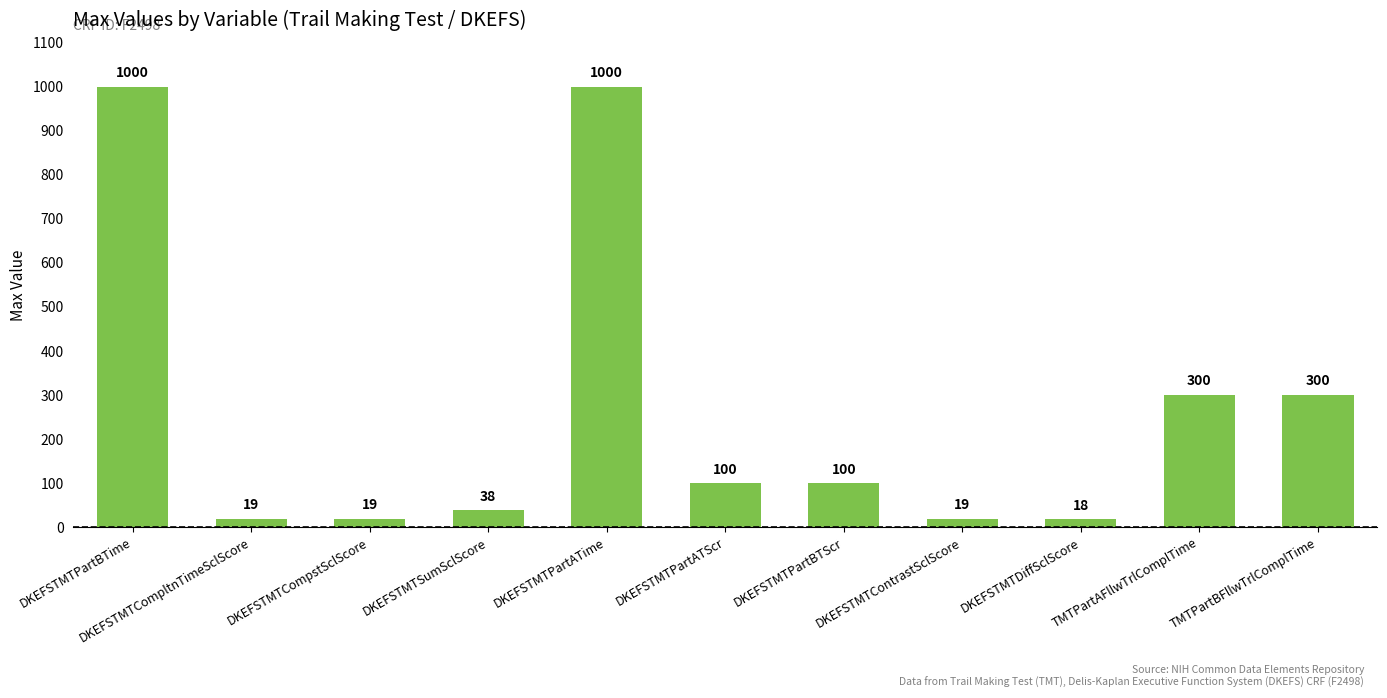

What is the ratio of the value at DKEFSTMTDiffSclScore to the value at DKEFSTMTSumSclScore?

0.5